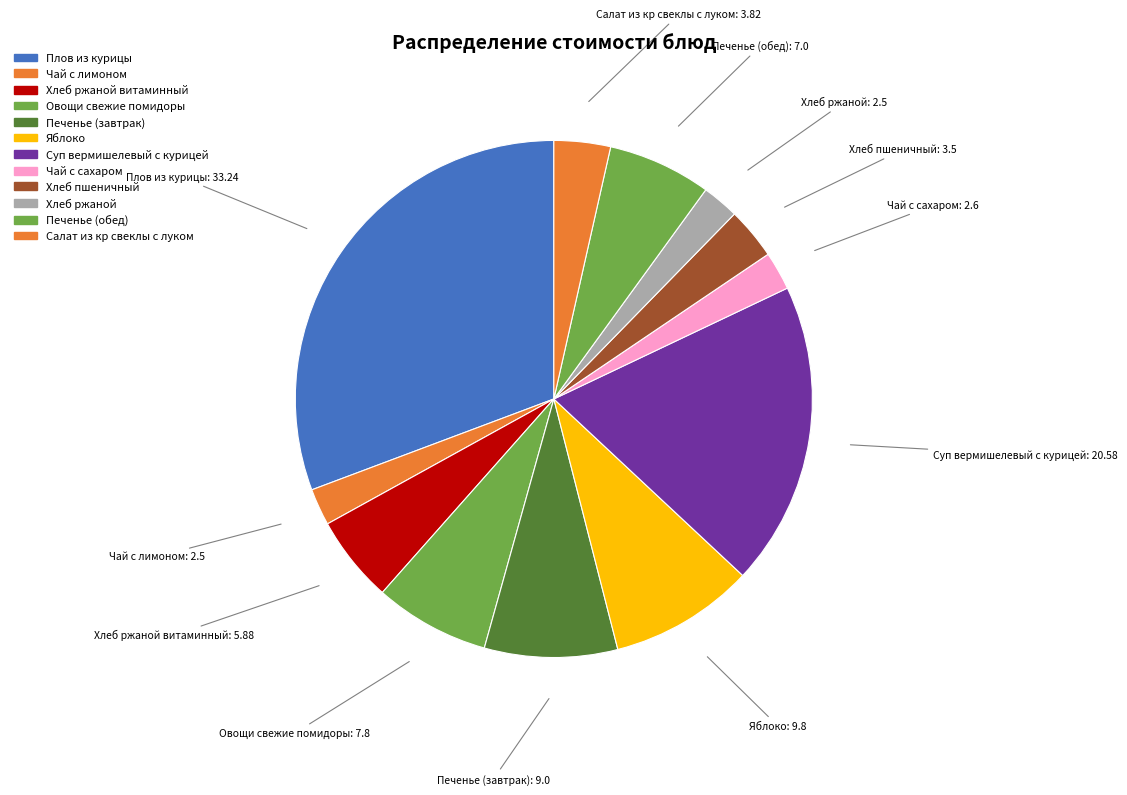

Which slice is the smallest?

Чай с лимоном